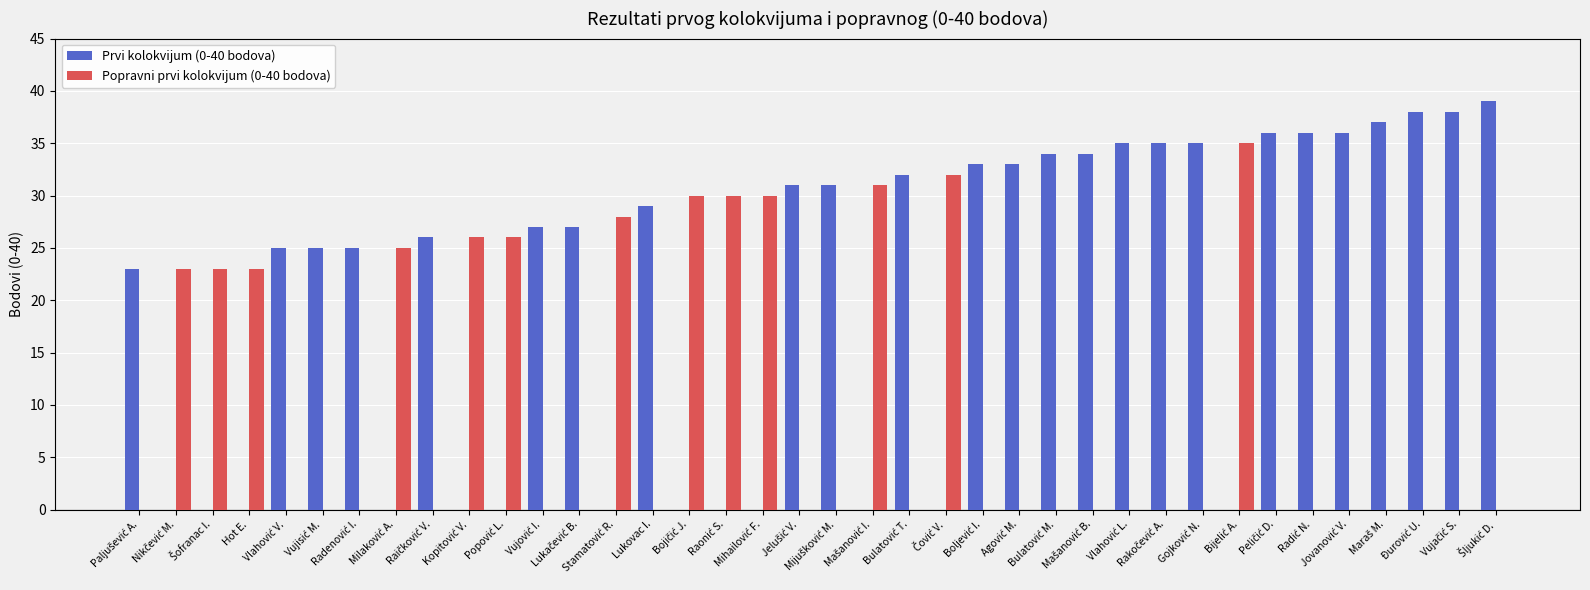

Reading left to right, transcribe all the data shown in this chart.

Prvi kolokvijum (0-40 bodova): 23	0	0	0	25	25	25	0	26	0	0	27	27	0	29	0	0	0	31	31	0	32	0	33	33	34	34	35	35	35	0	36	36	36	37	38	38	39
Popravni prvi kolokvijum (0-40 bodova): 0	23	23	23	0	0	0	25	0	26	26	0	0	28	0	30	30	30	0	0	31	0	32	0	0	0	0	0	0	0	35	0	0	0	0	0	0	0